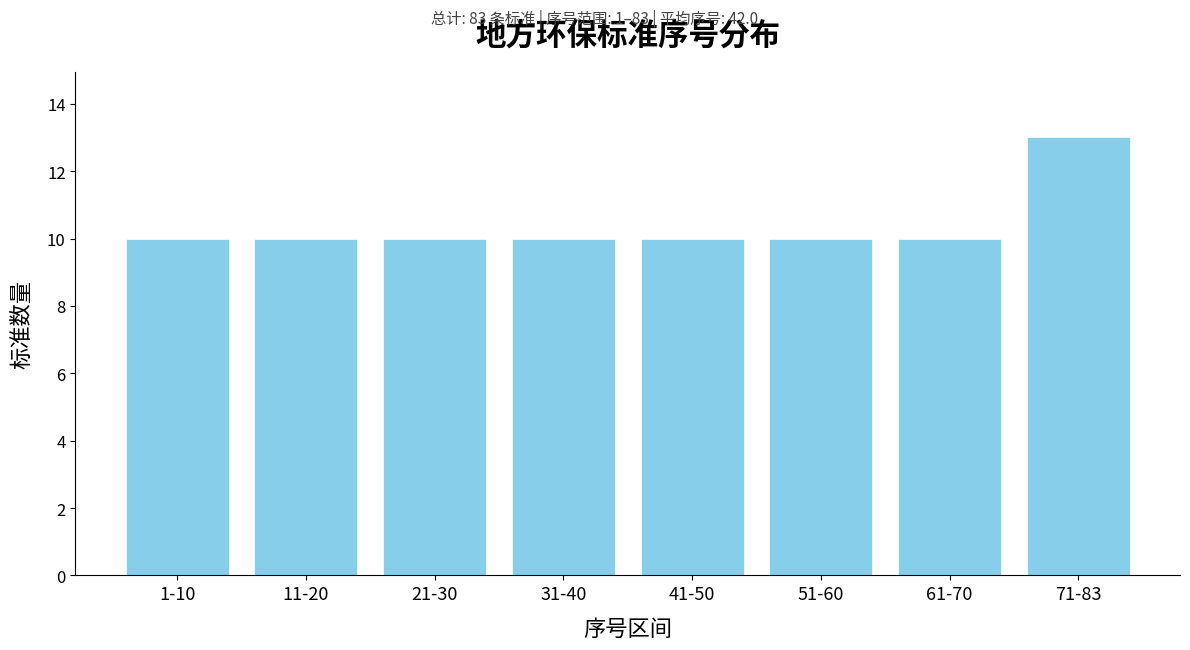

Reading left to right, list all the values displayed in this chart.

10	10	10	10	10	10	10	13